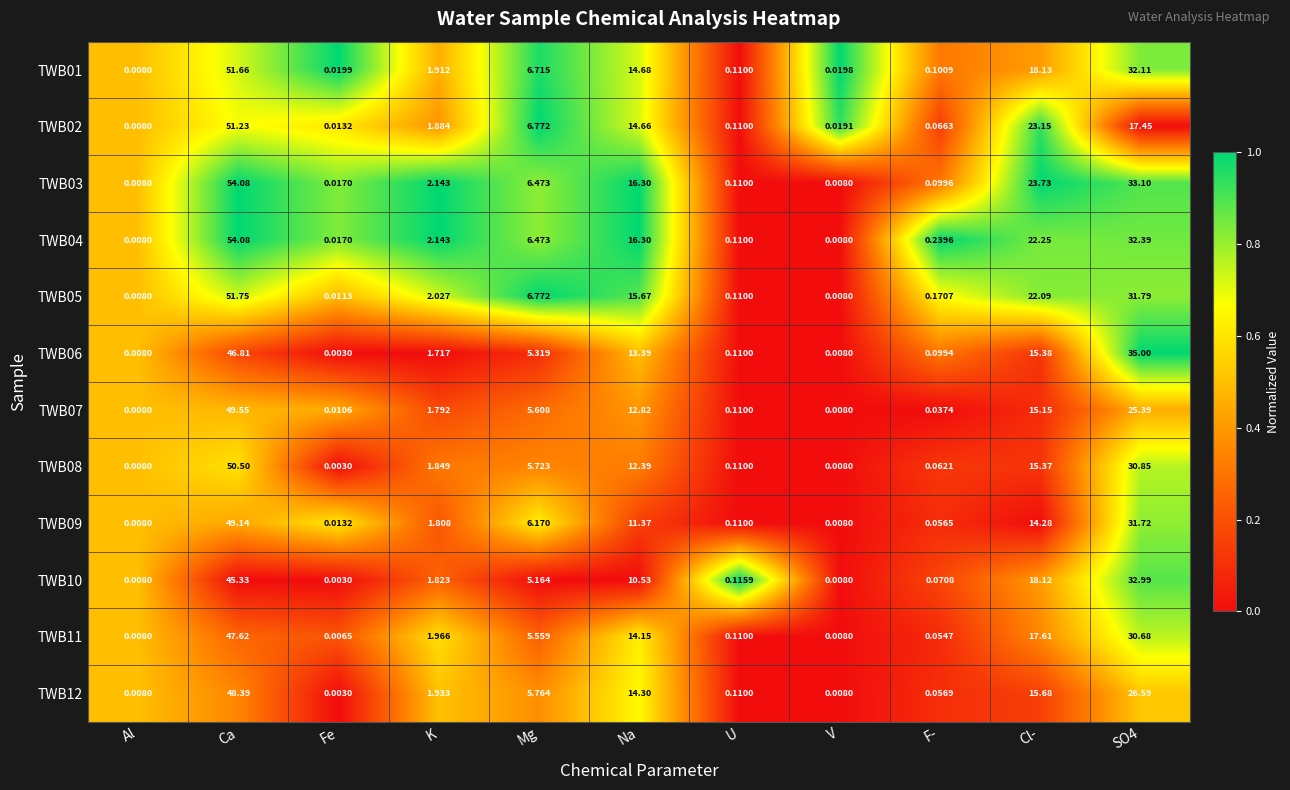

At which label does TWB05 first exceed 2?

Ca